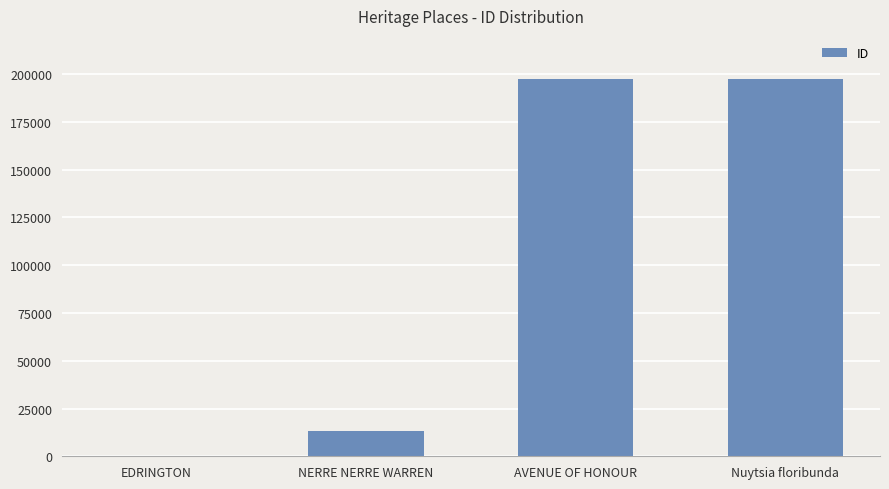

What is the difference between the values at Nuytsia floribunda and EDRINGTON?

197349